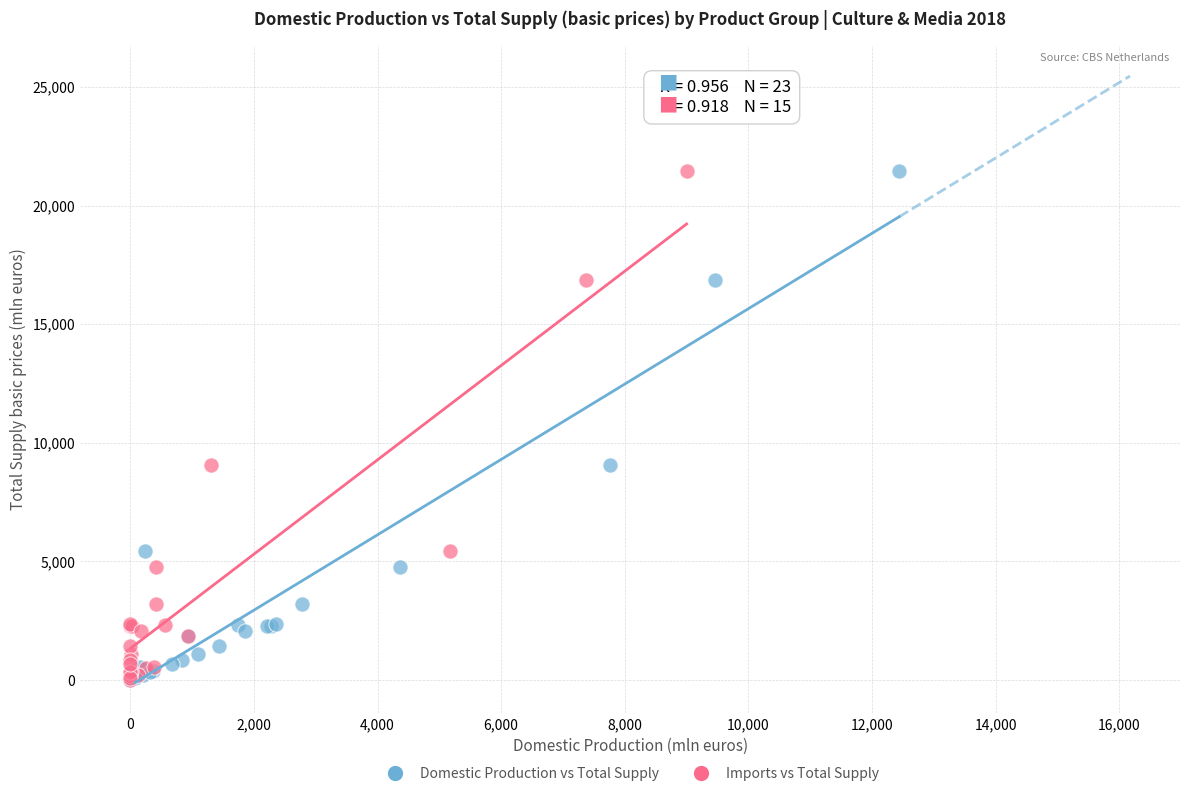

What are all the series names shown in the legend?

Domestic Production vs Total Supply, Imports vs Total Supply